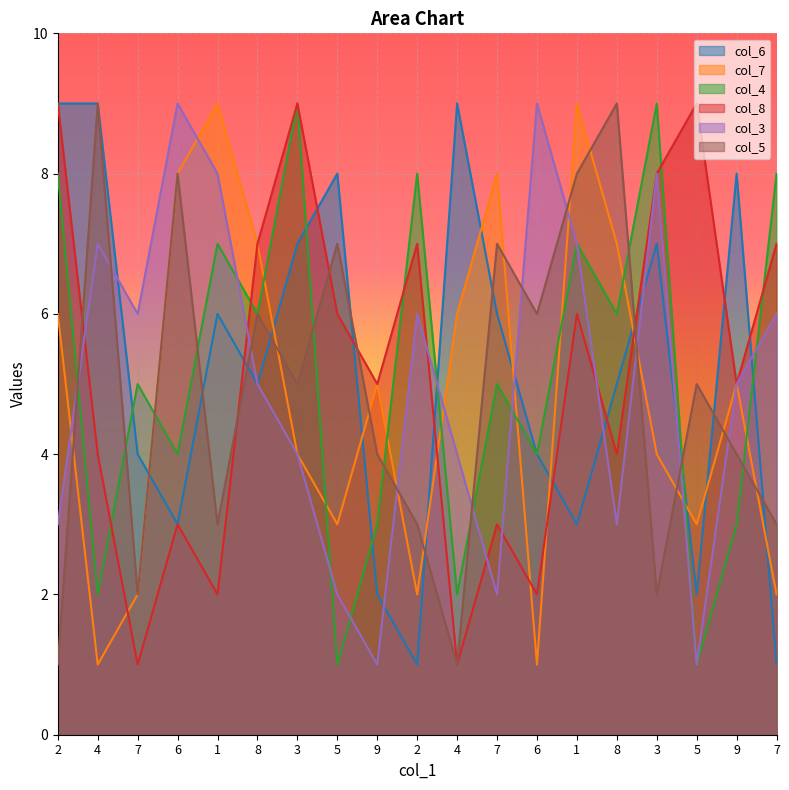

What is the label of the 12th point from the left?

7